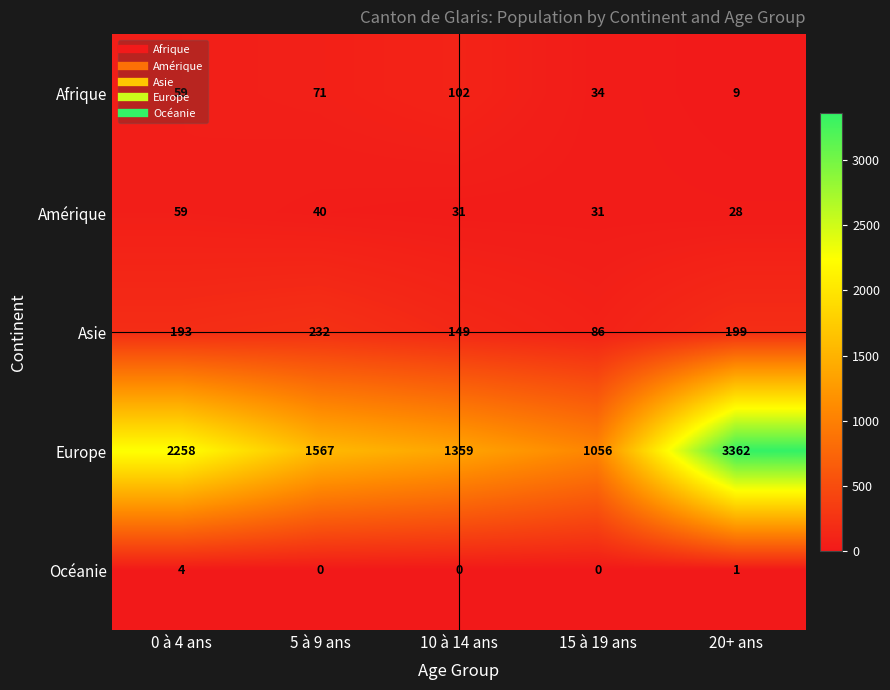

True or false: Europe has a value of 2108 at 20+ ans.

False